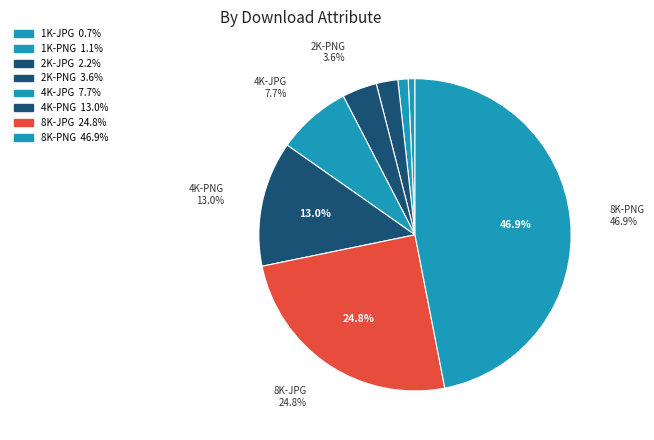

How many segments does this pie chart have?

8